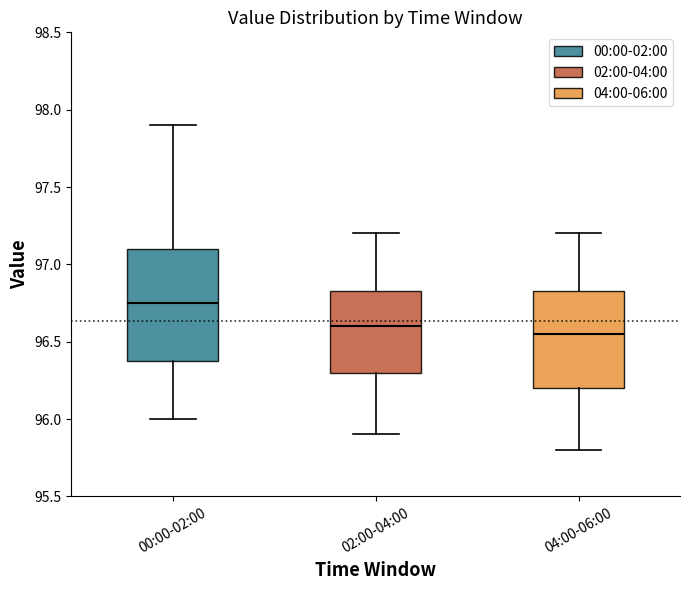

Which box is the tallest, from its lower edge to its upper edge?

00:00-02:00